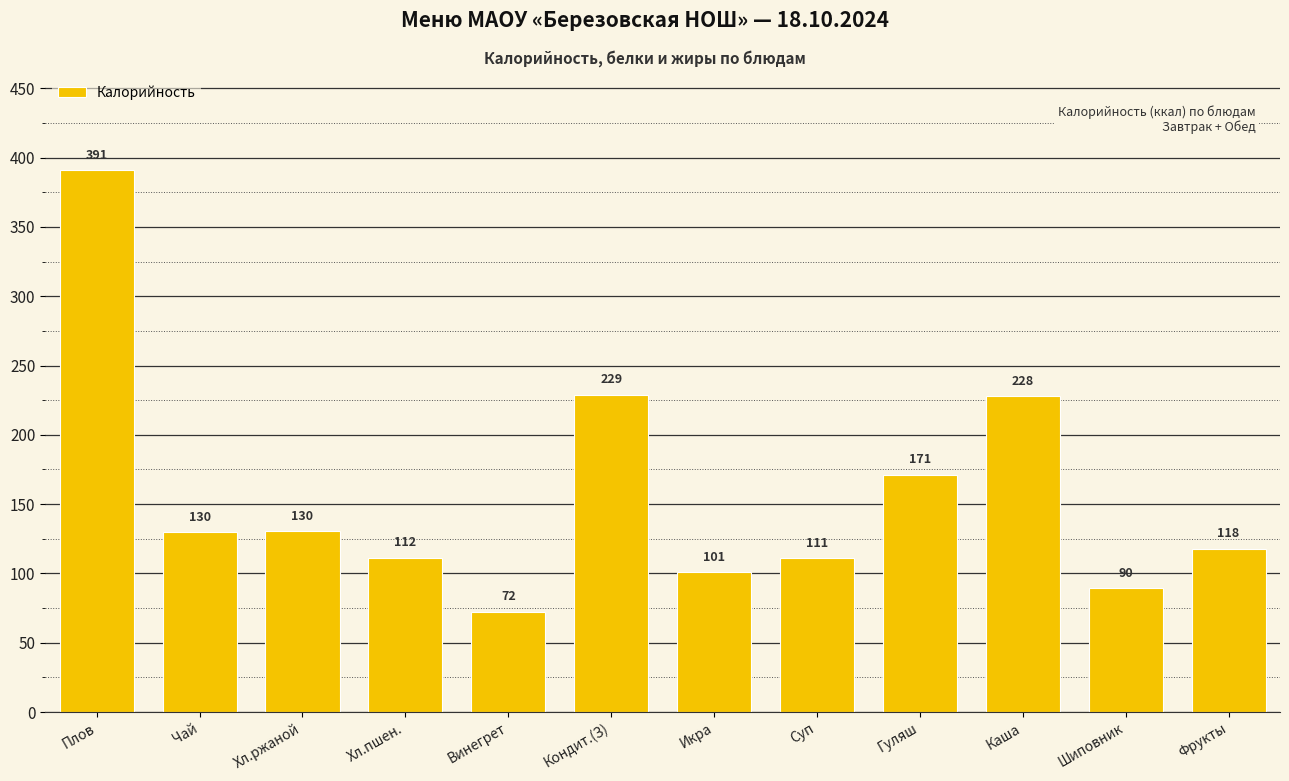

Between Гуляш and Чай, which is larger?

Гуляш